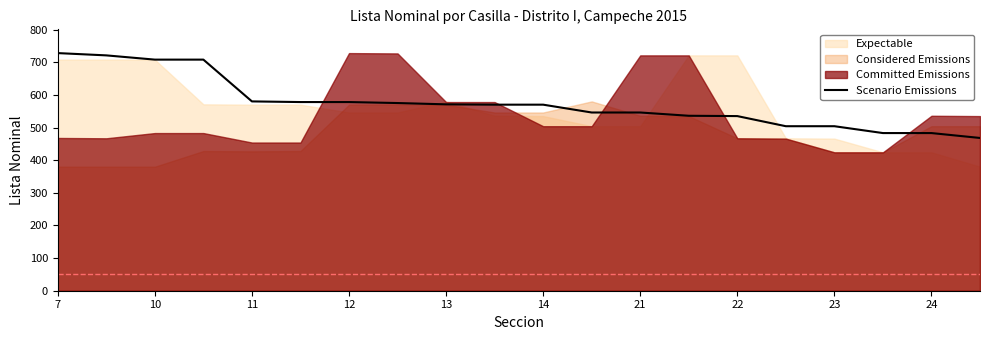

How many values are below 570?

9